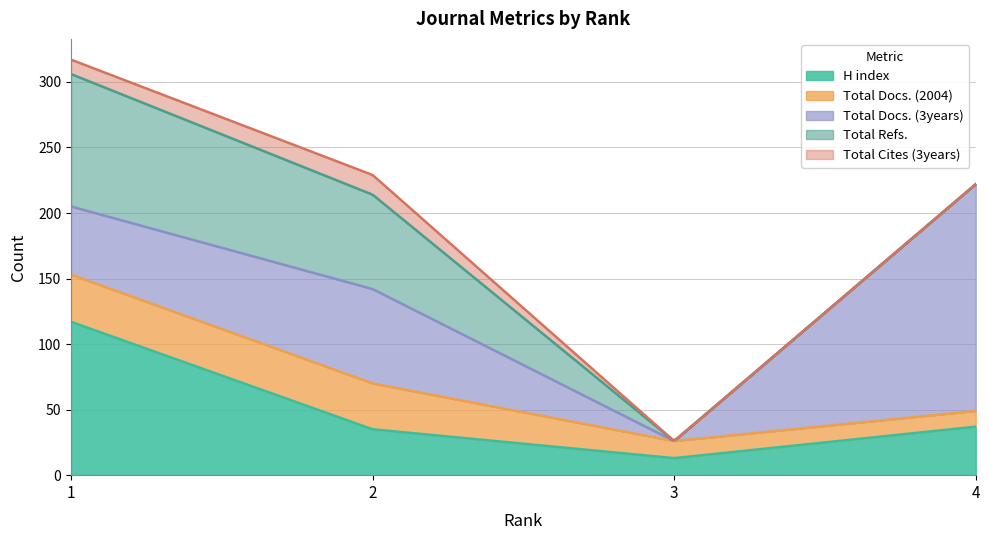

Reading left to right, transcribe all the data shown in this chart.

H index: 1=117	2=35	3=13	4=37
Total Docs. (2004): 1=36	2=35	3=13	4=12
Total Docs. (3years): 1=52	2=72	3=0	4=173
Total Refs.: 1=101	2=72	3=0	4=0
Total Cites (3years): 1=11	2=15	3=0	4=0